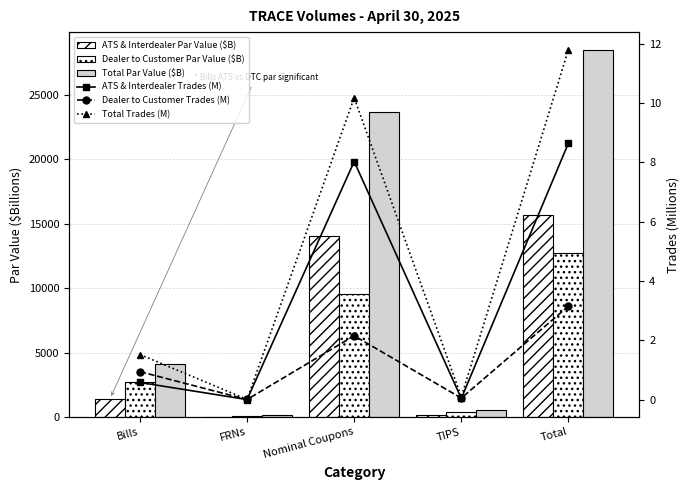

What position from the right is Nominal Coupons?

3